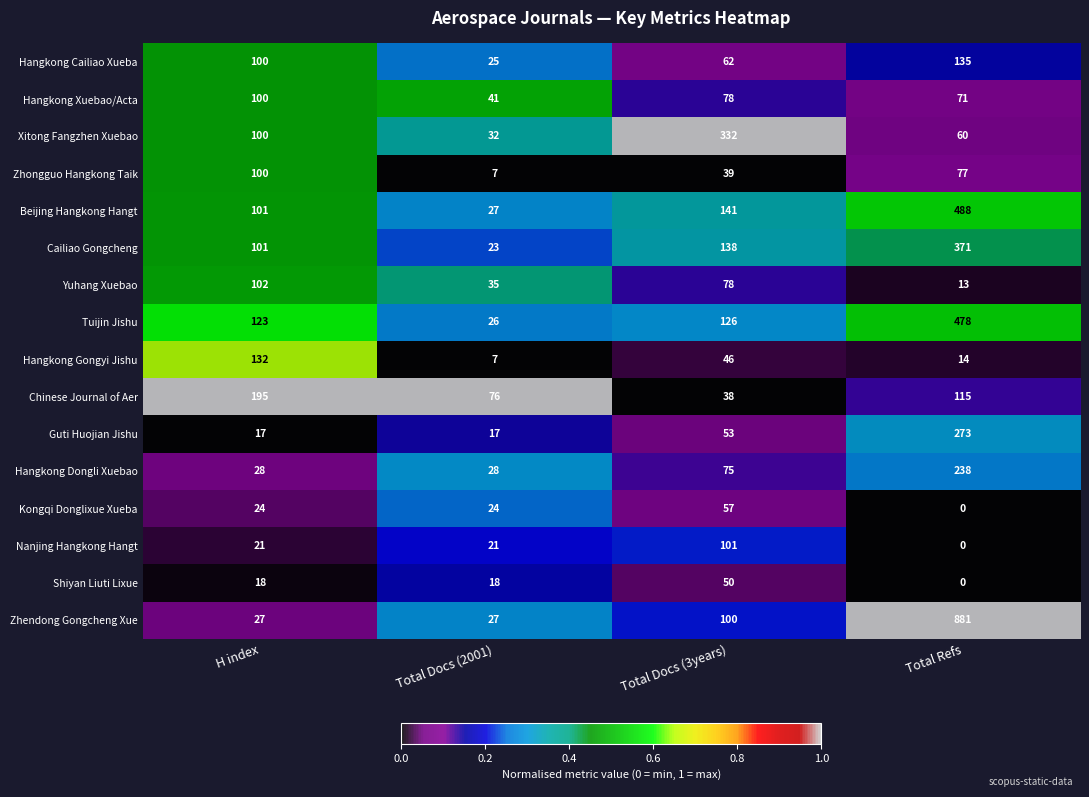

What value does the Zhendong Gongcheng Xue series have at Total Refs?

881